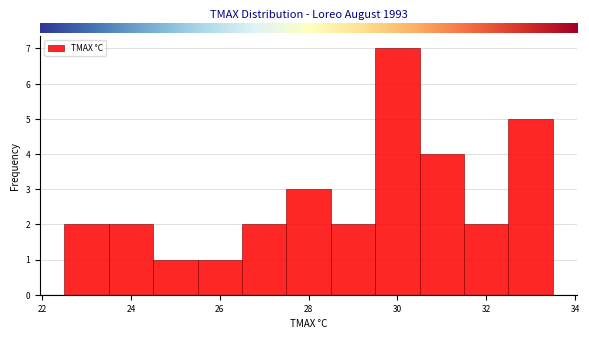

Reading left to right, transcribe this chart: for each bar, give the range it covers on the x-axis and its height. Neither the bar edges nor the heights are printed on the chart, so give them approximately, as read against the axes.

22.5 to 23.5: 2
23.5 to 24.5: 2
24.5 to 25.5: 1
25.5 to 26.5: 1
26.5 to 27.5: 2
27.5 to 28.5: 3
28.5 to 29.5: 2
29.5 to 30.5: 7
30.5 to 31.5: 4
31.5 to 32.5: 2
32.5 to 33.5: 5